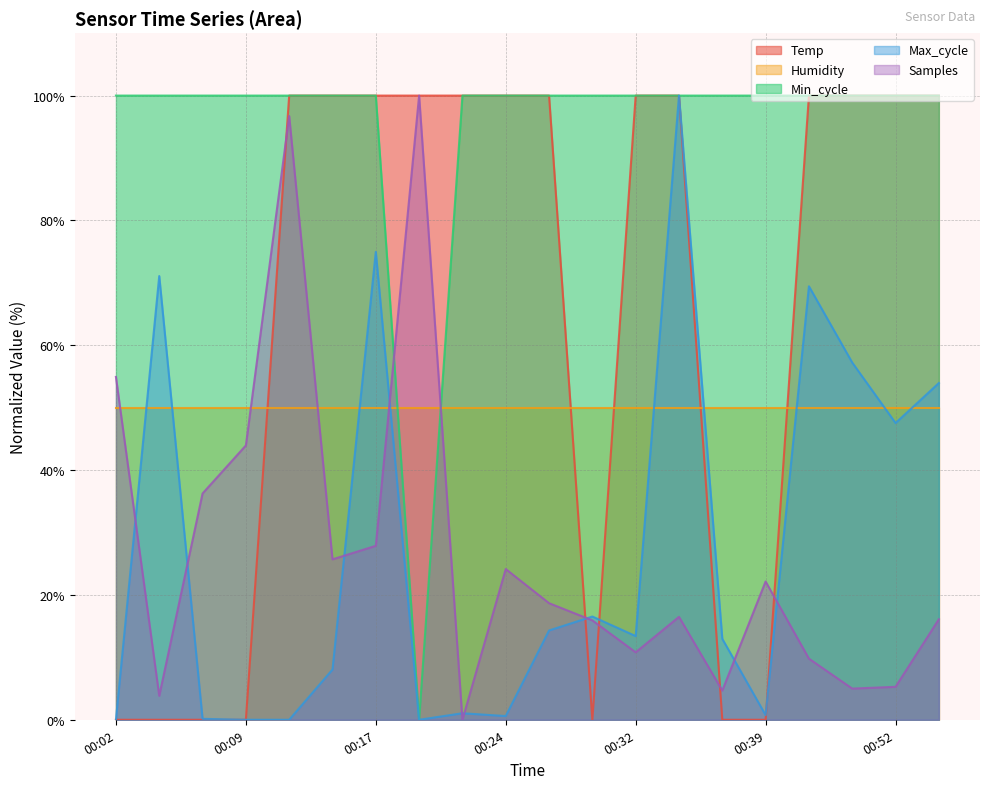

Which series has the largest total across all categories?

Min_cycle